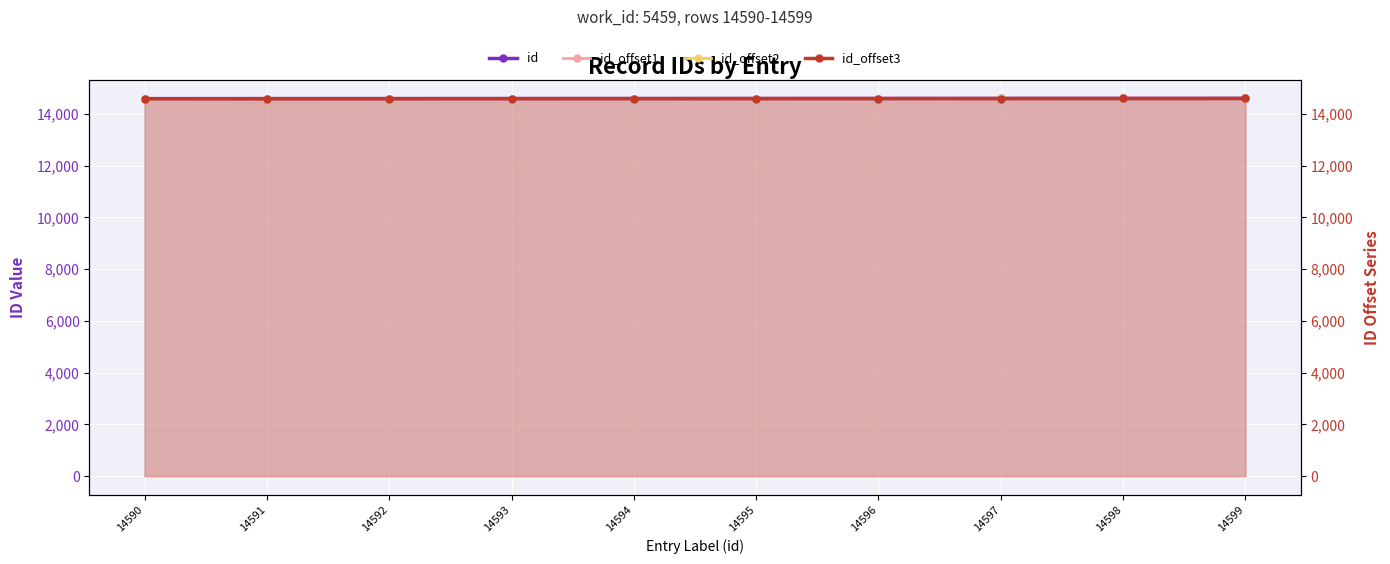

What are all the series names shown in the legend?

id, id_offset1, id_offset2, id_offset3